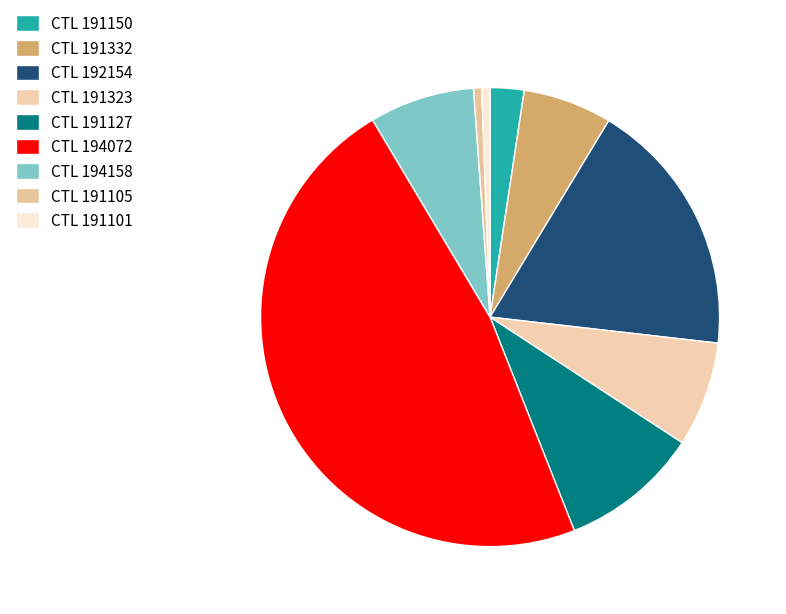

What is the largest slice in the pie chart?

CTL 194072